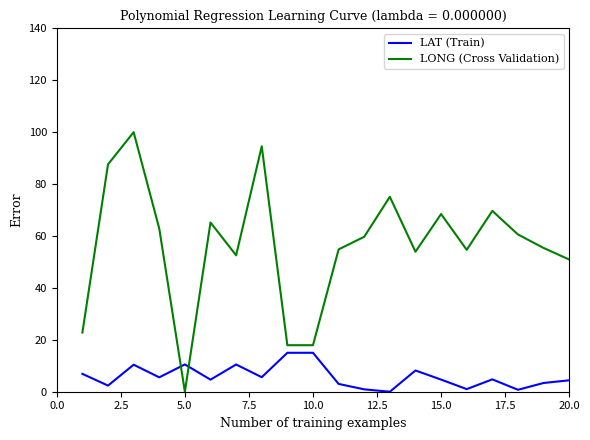

True or false: LONG (Cross Validation) and LAT (Train) intersect in this chart.

True